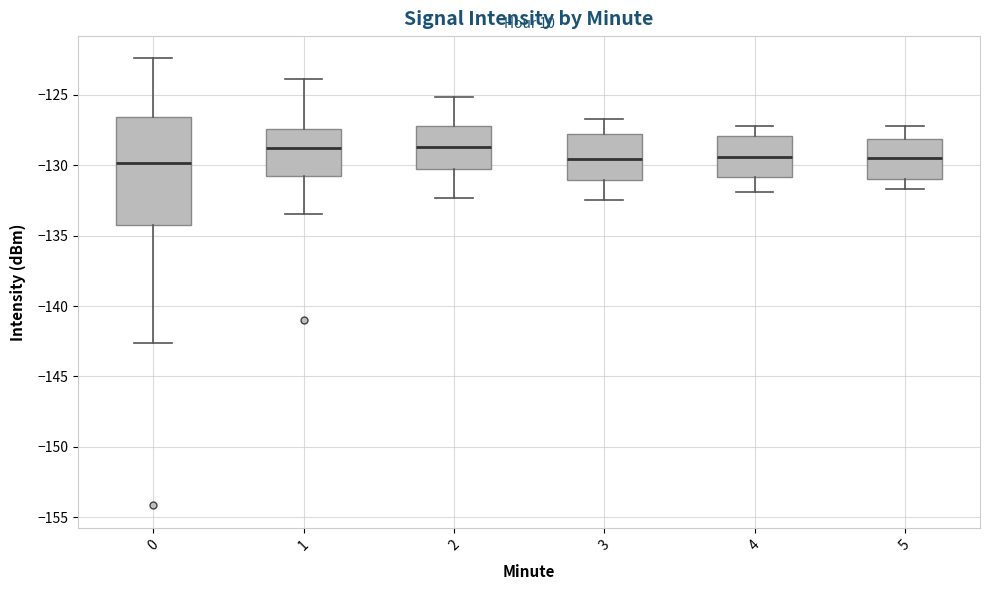

Where is the upper edge of the box at x = 5 on the y-axis? The values are not printed on the chart, so give them approximately, as read against the axis.

-128.0